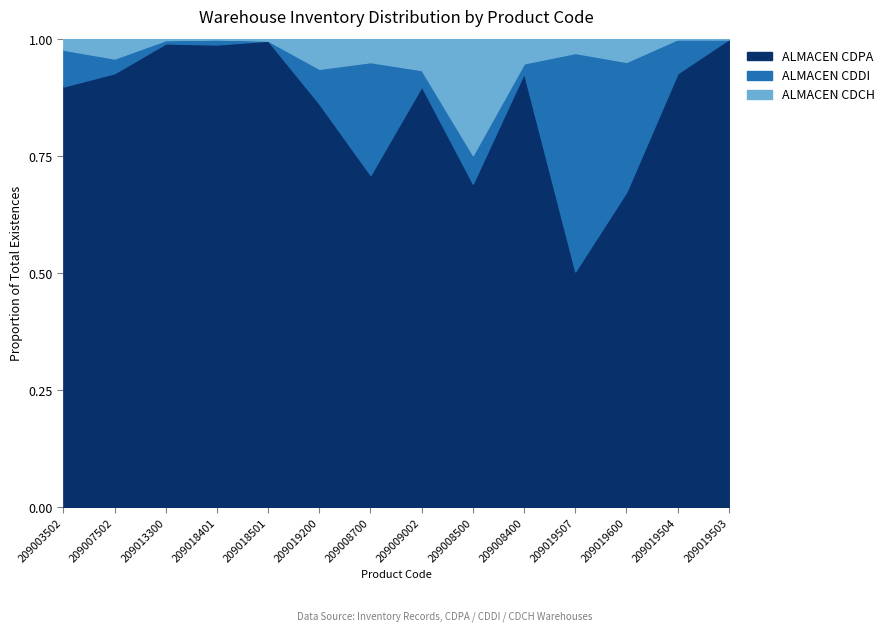

How many times do ALMACEN CDDI and ALMACEN CDCH cross each other?

6